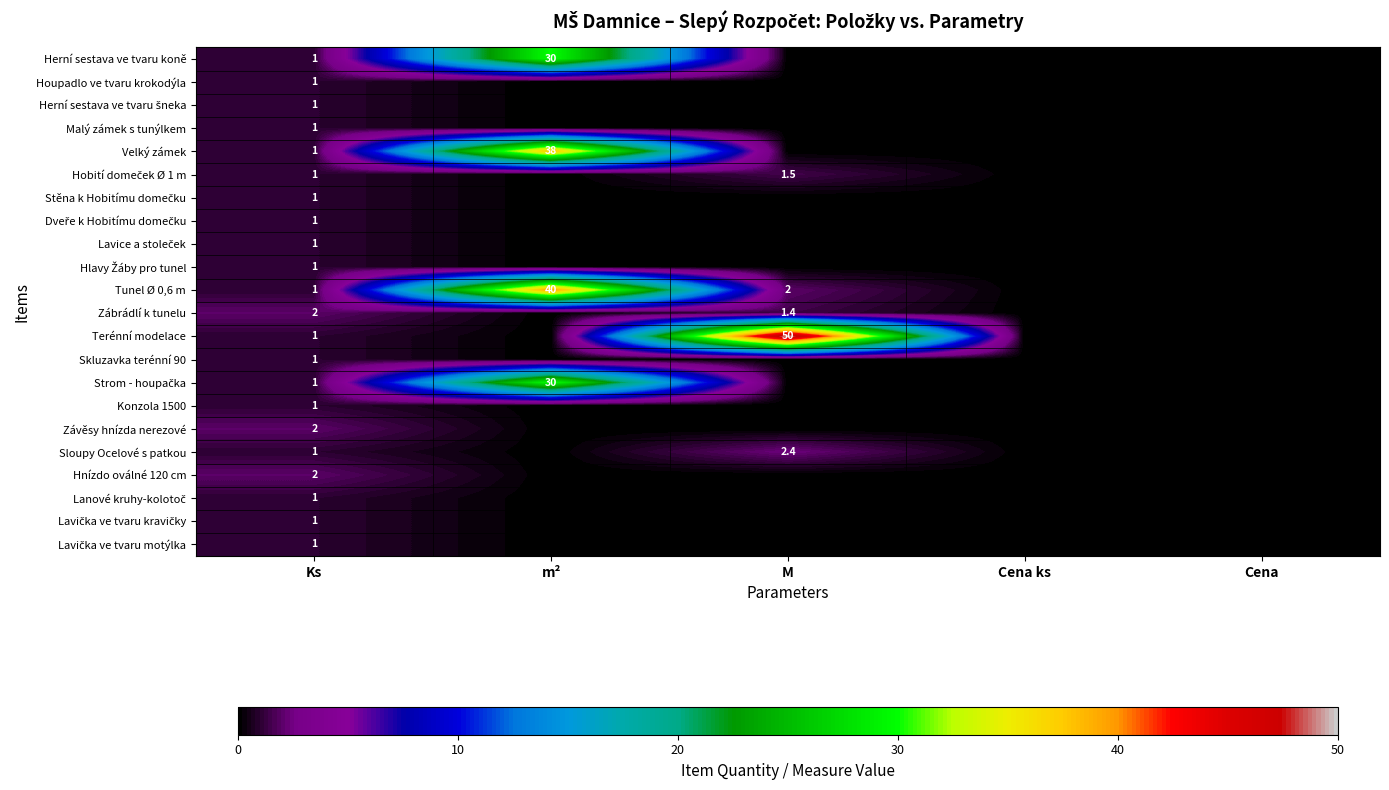

What is the difference between the highest and lowest values at Ks?

1.0